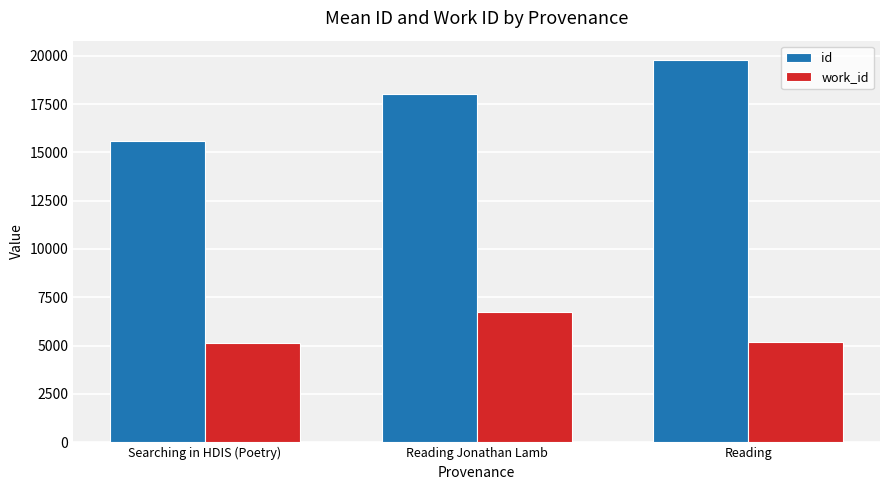

What is the value of the id bar at the 3rd from the left?

19787.0